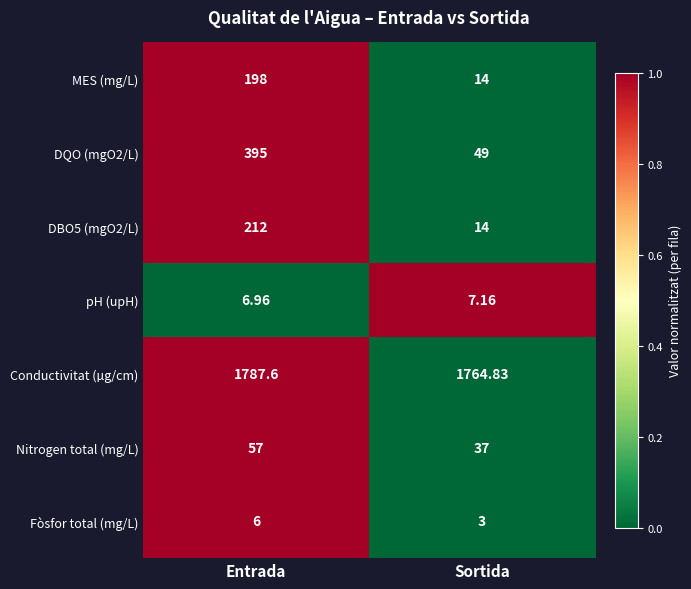

How many series are shown in this chart?

7